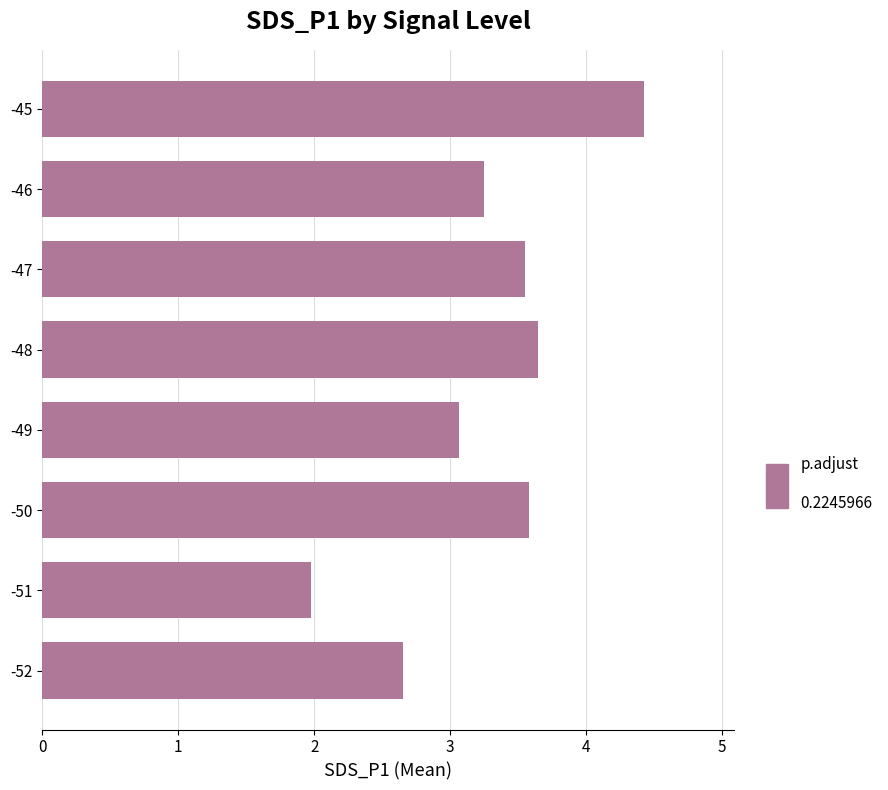

What is the ratio of the value at -49 to the value at -45?

0.7